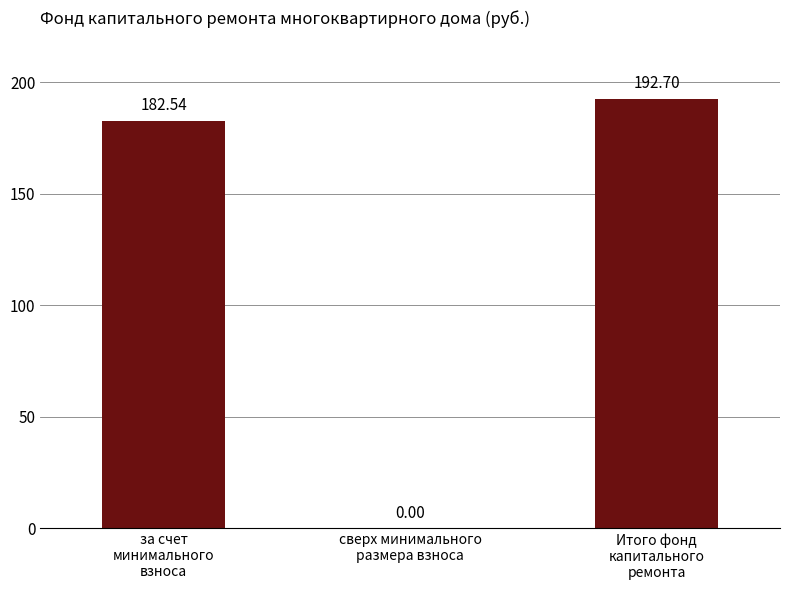

Count the number of data series in this chart.

1